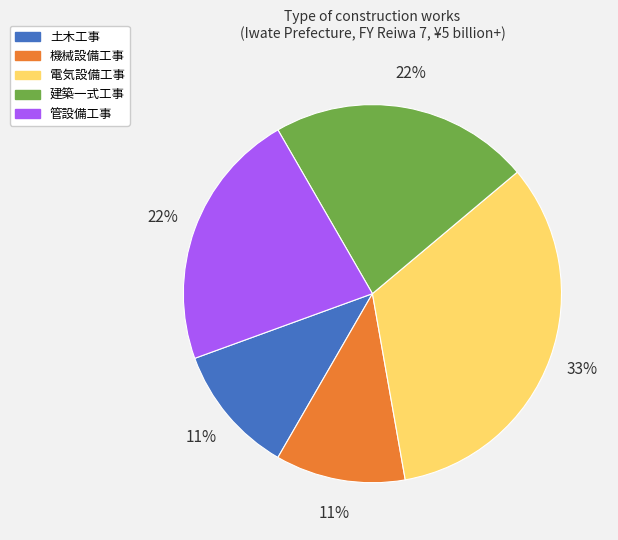

What is the largest slice in the pie chart?

電気設備工事